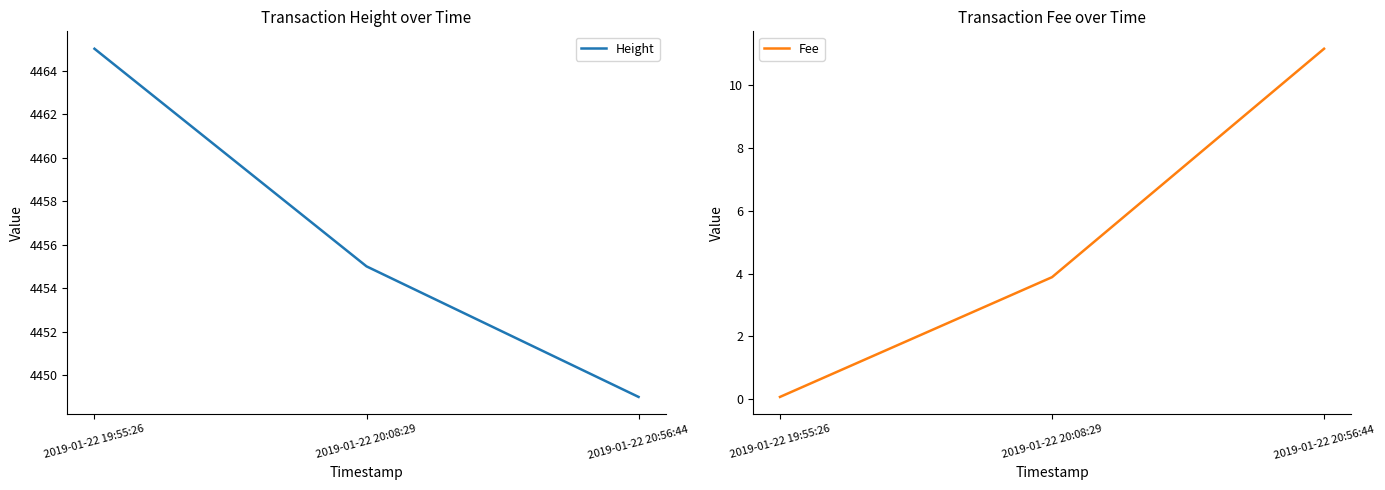

Reading right to left, list all the values displayed in this chart.

Height: 2019-01-22 20:56:44=4449.0	2019-01-22 20:08:29=4455.0	2019-01-22 19:55:26=4465.0
Fee: 2019-01-22 20:56:44=11.2	2019-01-22 20:08:29=3.9	2019-01-22 19:55:26=0.1